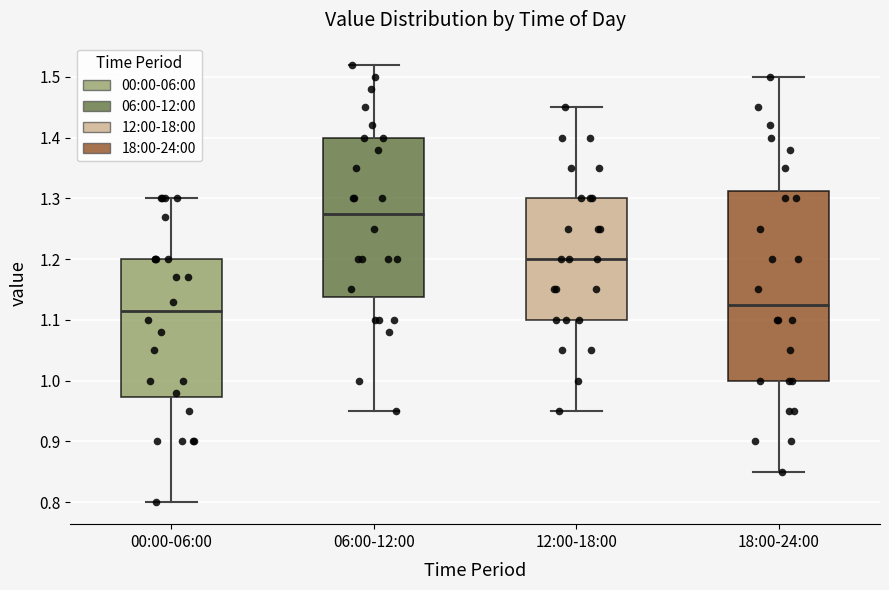

Reading left to right, read every box against the y-axis: the position of its median line, the range the box covers, and the ends of its whiskers. The values are not printed on the chart, so give them approximately, as read against the axis.

00:00-06:00: median 1.12, box 0.97 to 1.20, whiskers 0.80 to 1.30
06:00-12:00: median 1.28, box 1.14 to 1.40, whiskers 0.95 to 1.52
12:00-18:00: median 1.20, box 1.10 to 1.30, whiskers 0.95 to 1.45
18:00-24:00: median 1.13, box 1.00 to 1.31, whiskers 0.85 to 1.50